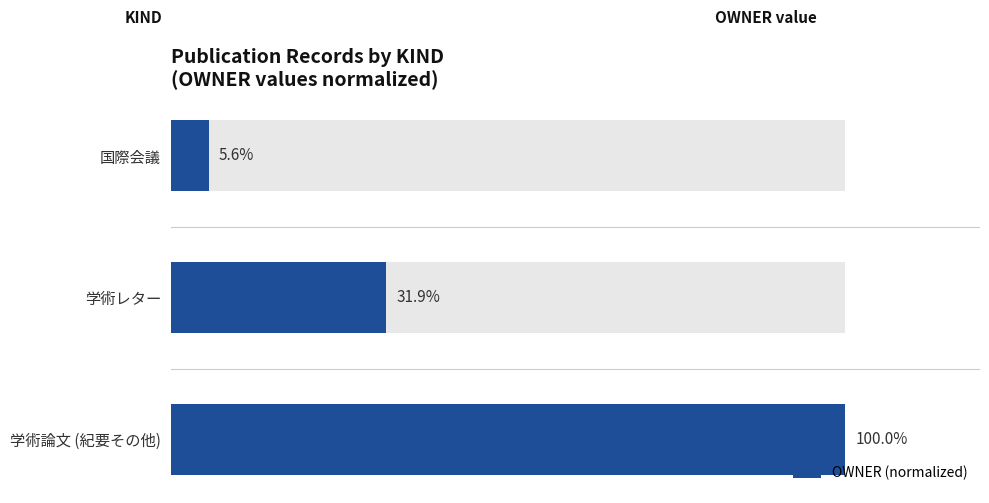

What is the value of the 2nd bar from the left?

31.9